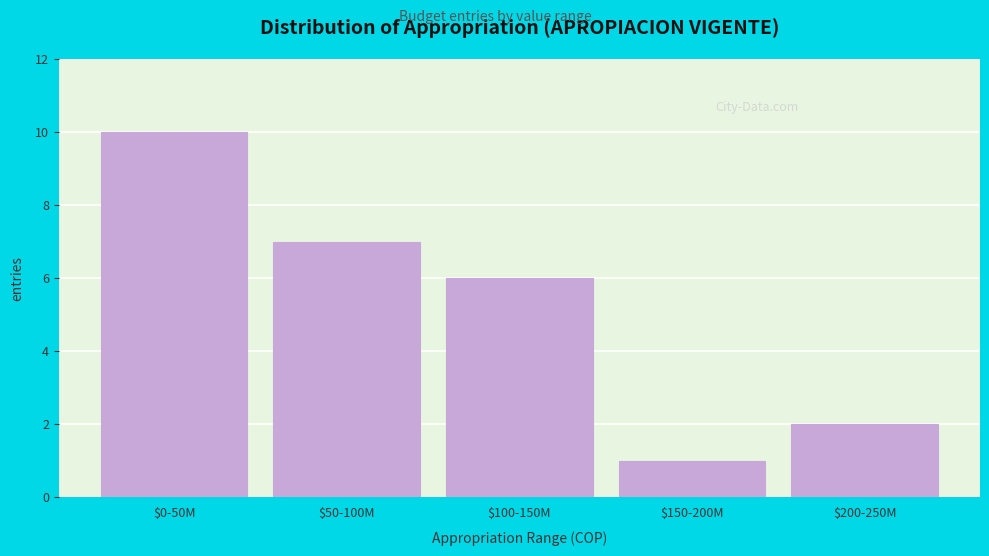

Reading left to right, extract all data points from this chart.

10	7	6	1	2